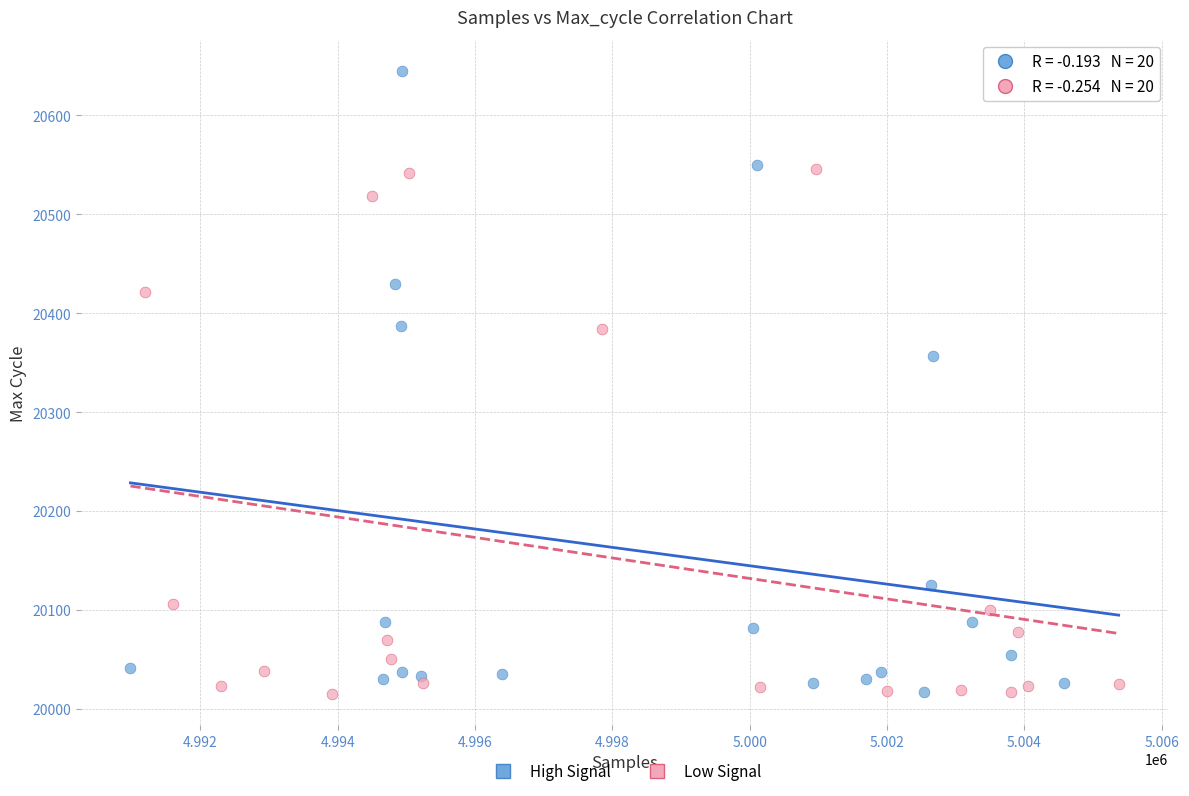

Which series contains the highest Y value?

High Signal